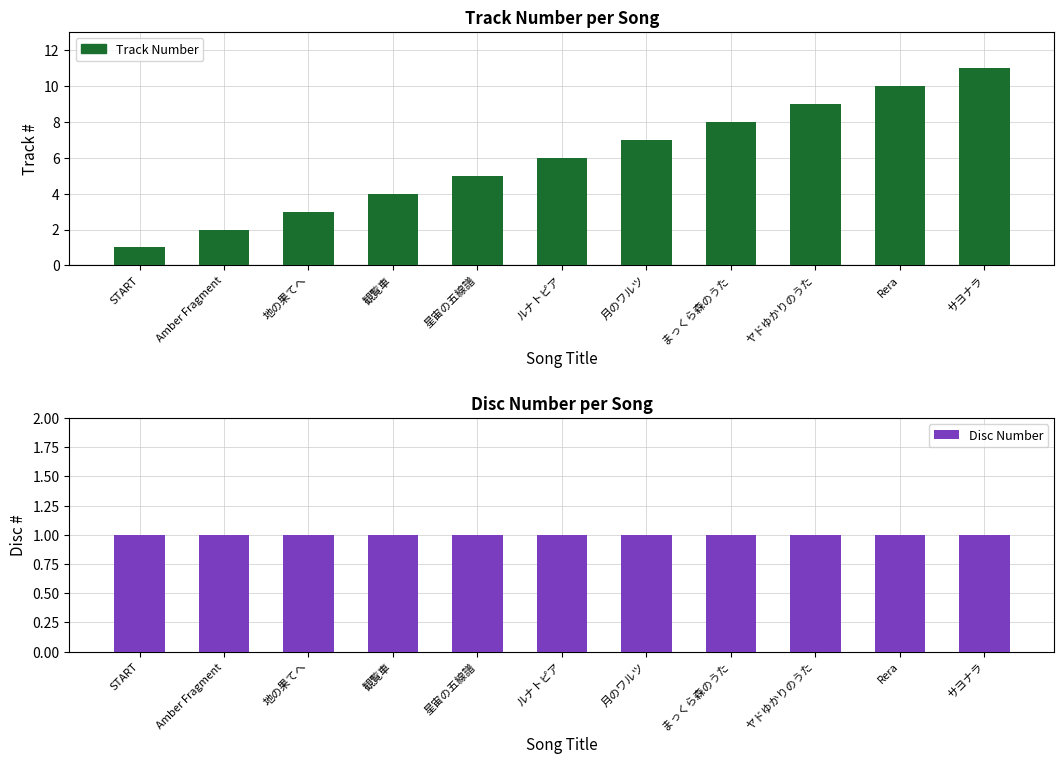

What is the maximum value shown in the chart?

11